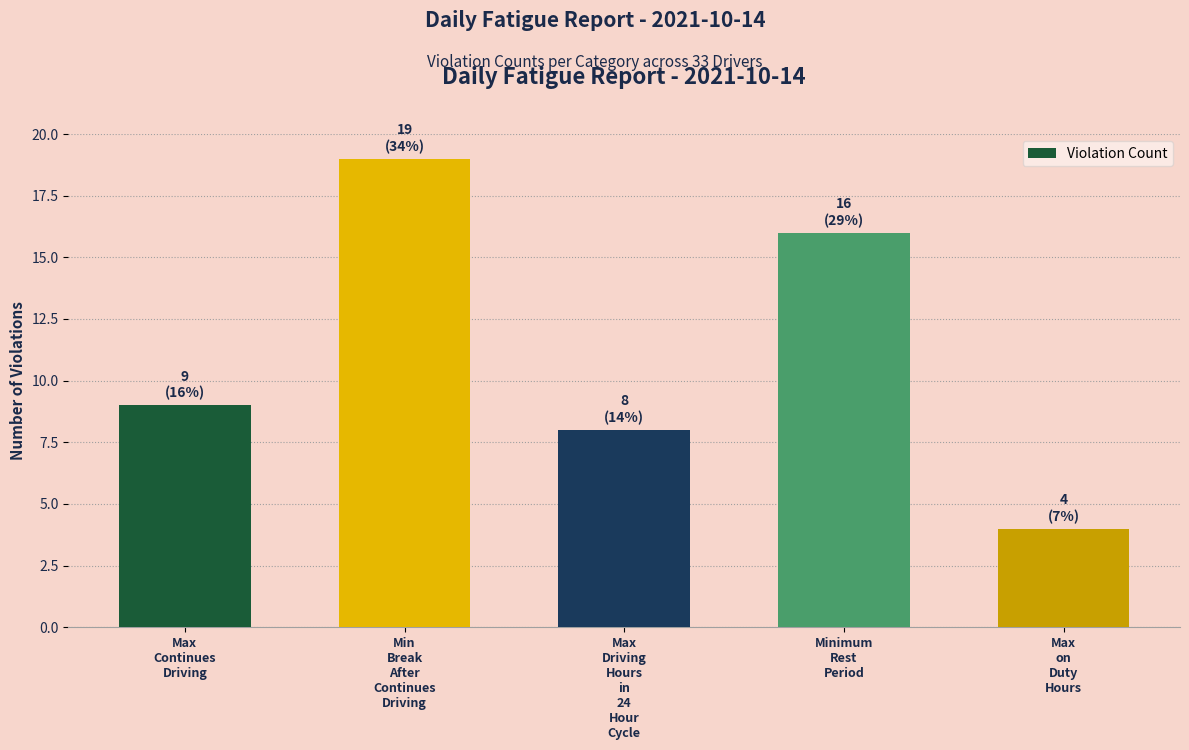

Reading right to left, transcribe all the data shown in this chart.

4	16	8	19	9